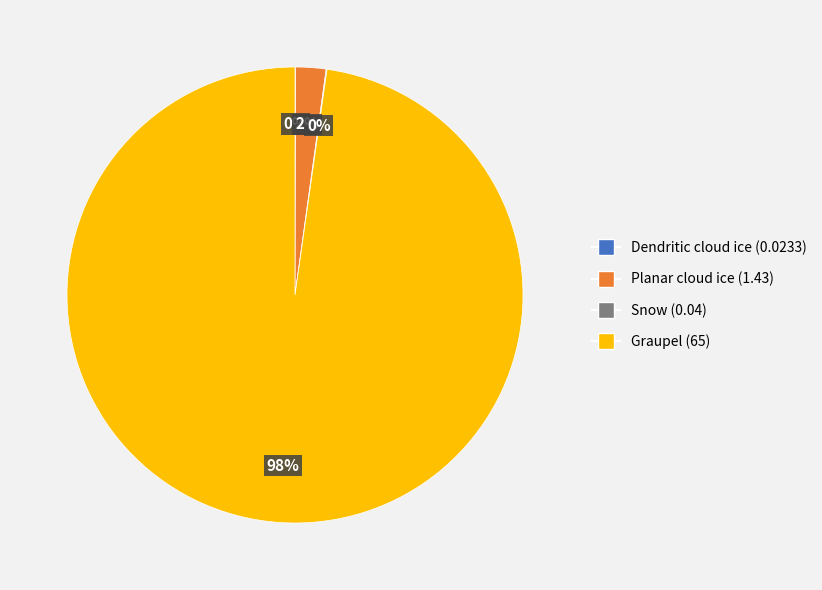

Is there any slice that represents more than half of the pie?

Yes